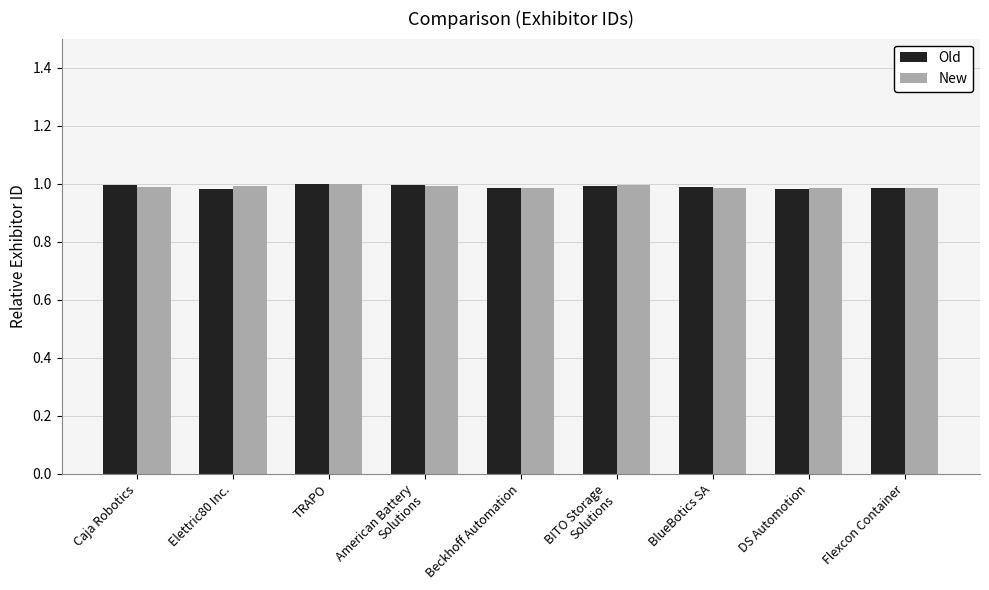

Does the chart contain any negative values?

No